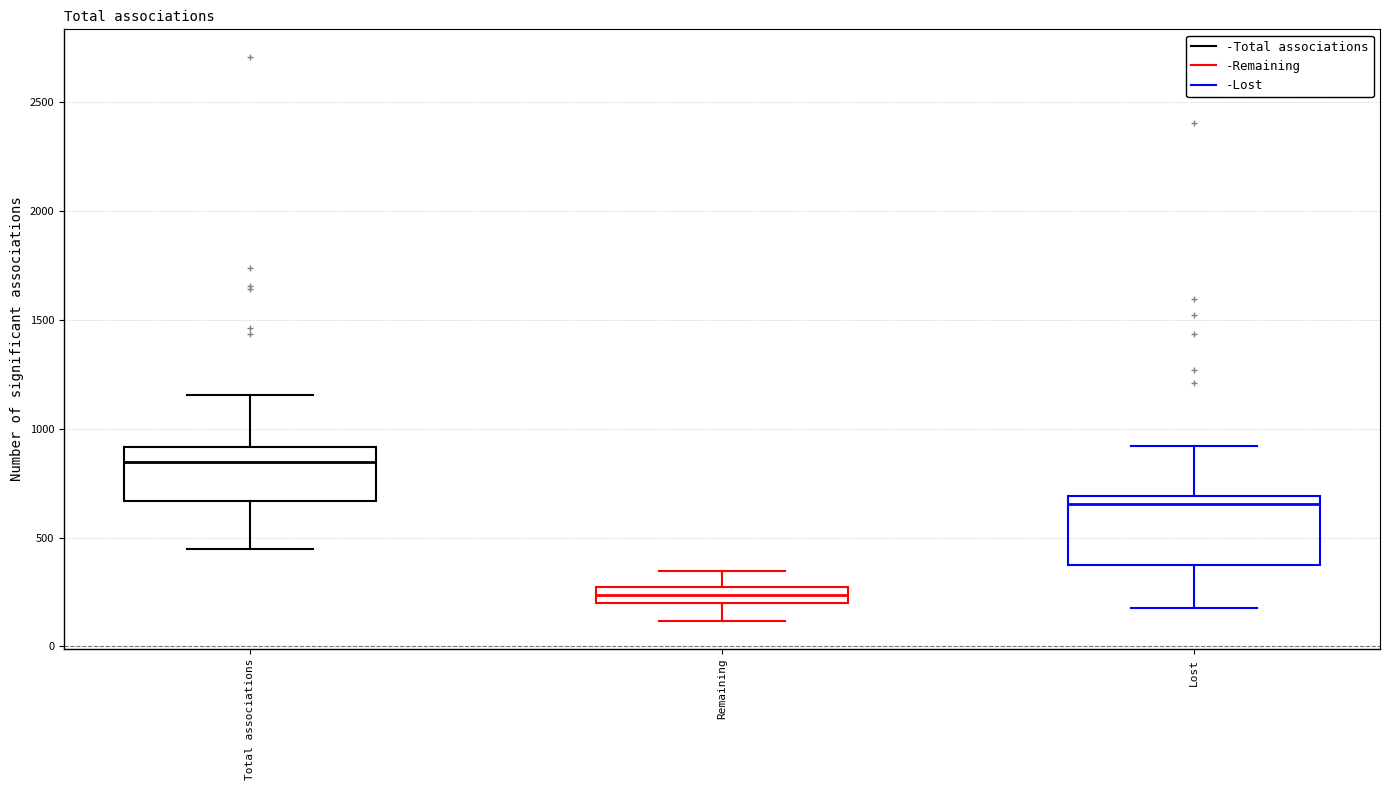

Which box's median line is the lowest?

Remaining